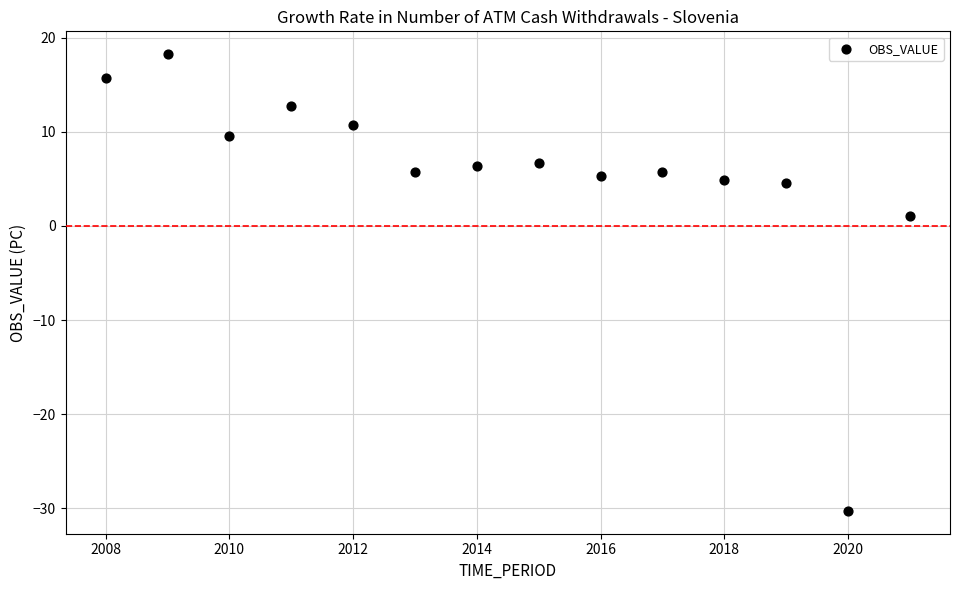

What is the range of X values (max minus min)?

13.0